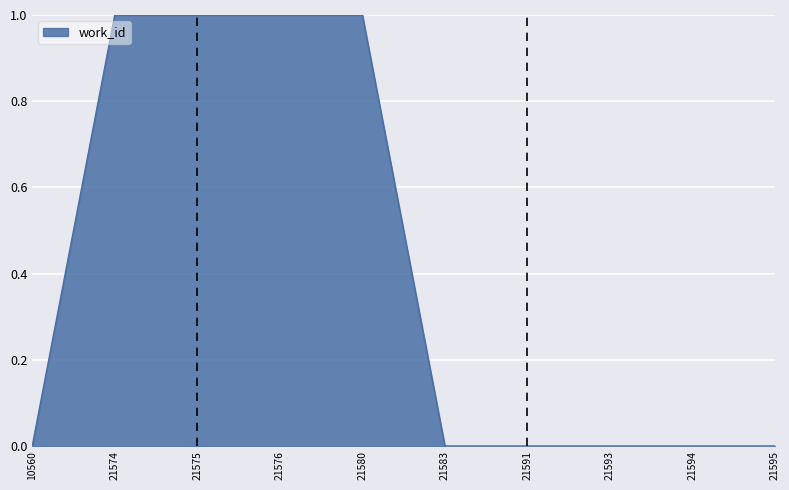

Is it true that the value at 21591 is 0?

True